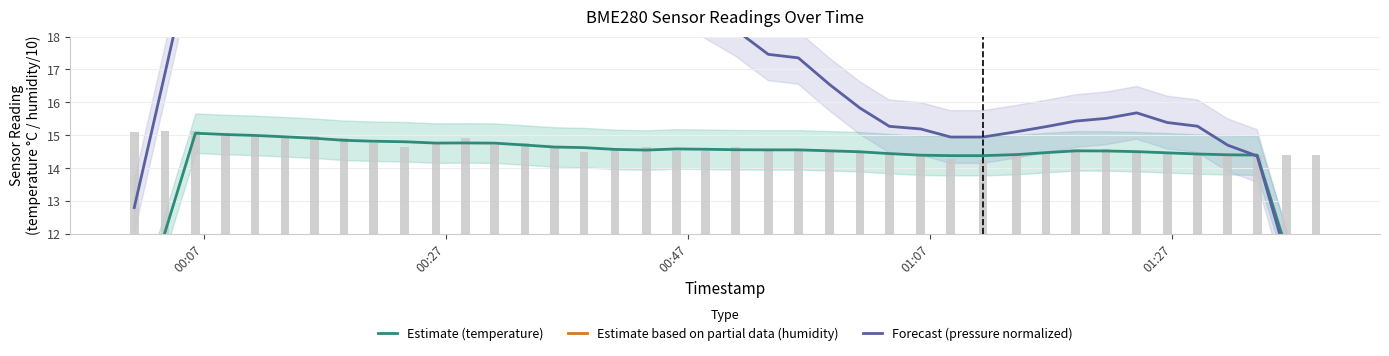

How many data points in Forecast (pressure normalized) are less than 17?

19